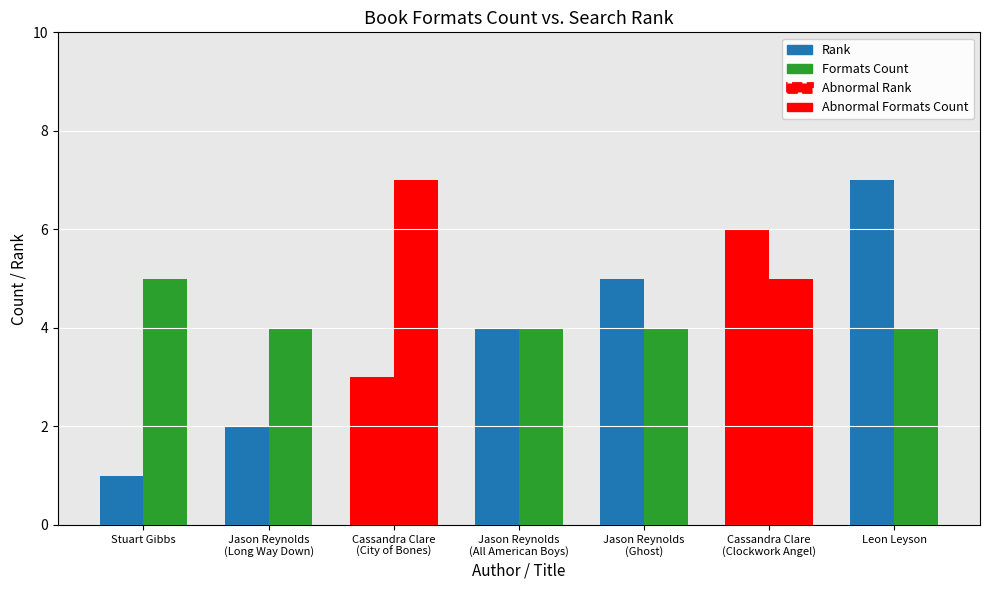

List the labels in order of Rank value, largest first.

Leon Leyson, Cassandra Clare
(Clockwork Angel), Jason Reynolds
(Ghost), Jason Reynolds
(All American Boys), Cassandra Clare
(City of Bones), Jason Reynolds
(Long Way Down), Stuart Gibbs